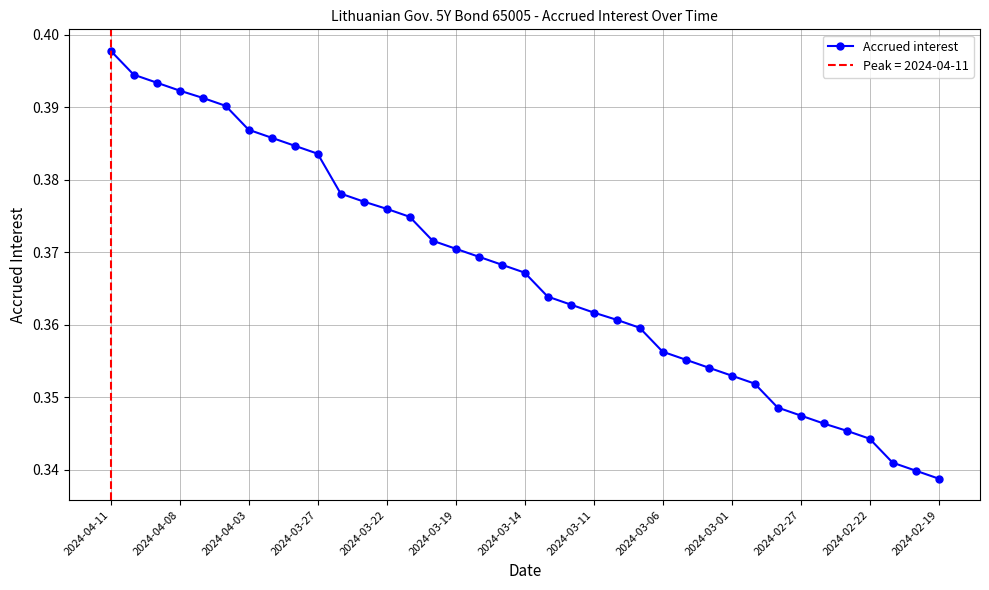

The value of Accrued interest at 2024-02-19 is 0.1. True or false?

False